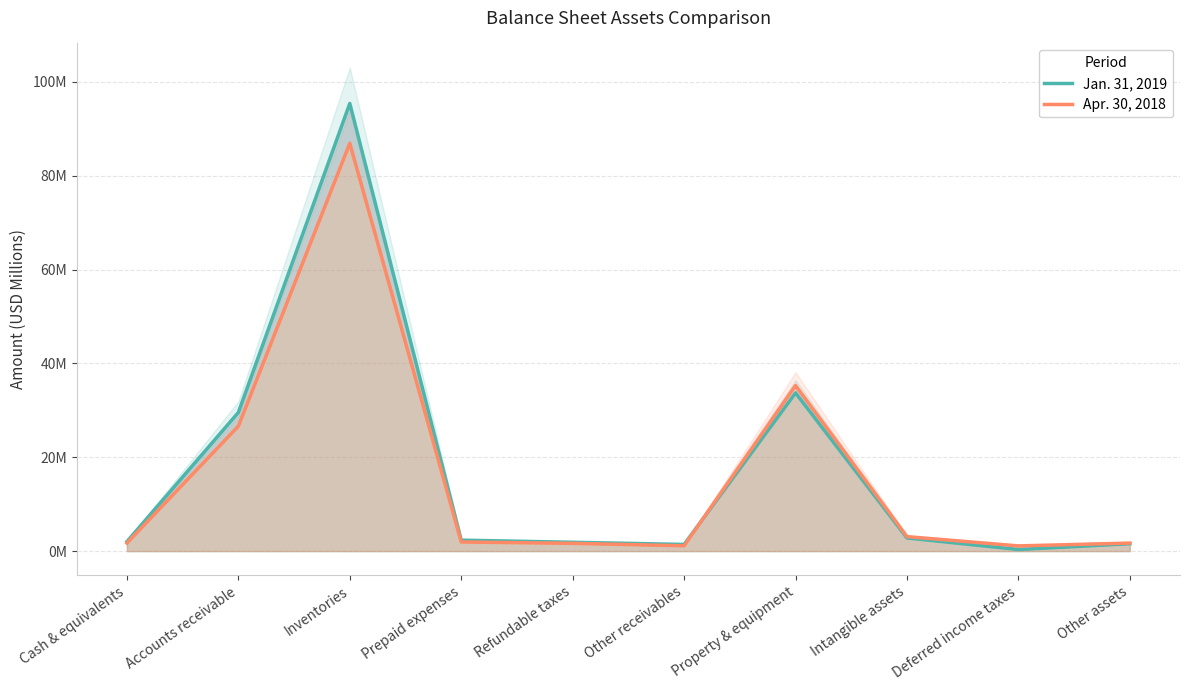

Which series changed the most between Cash & equivalents and Other assets?

Jan. 31, 2019